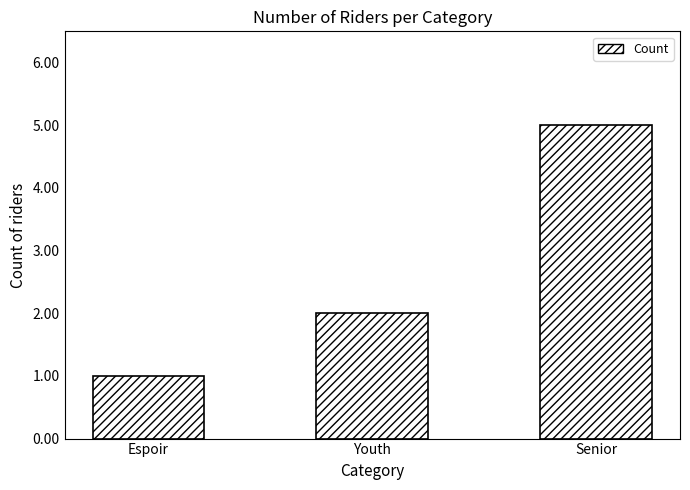

Count the number of data series in this chart.

1